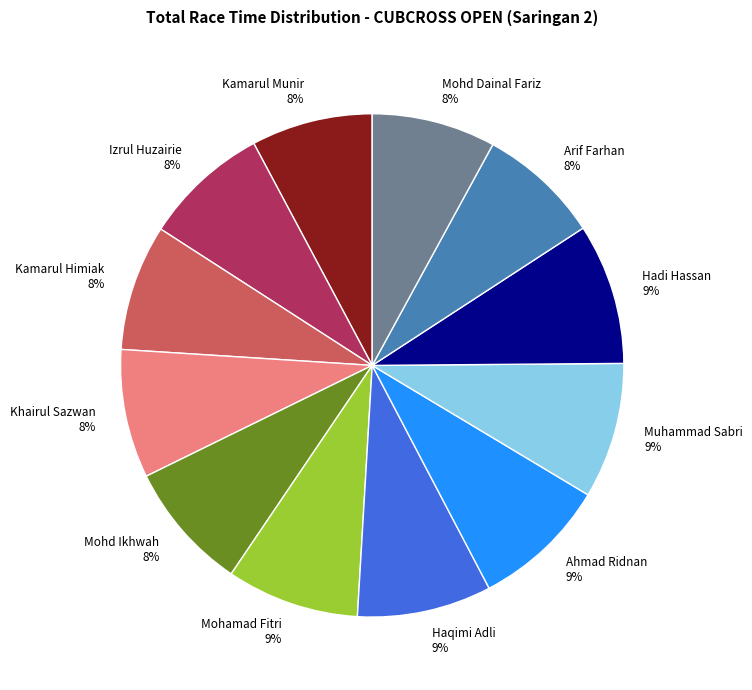

Combined, do Kamarul Himiak and Mohd Ikhwah account for over 50%?

No